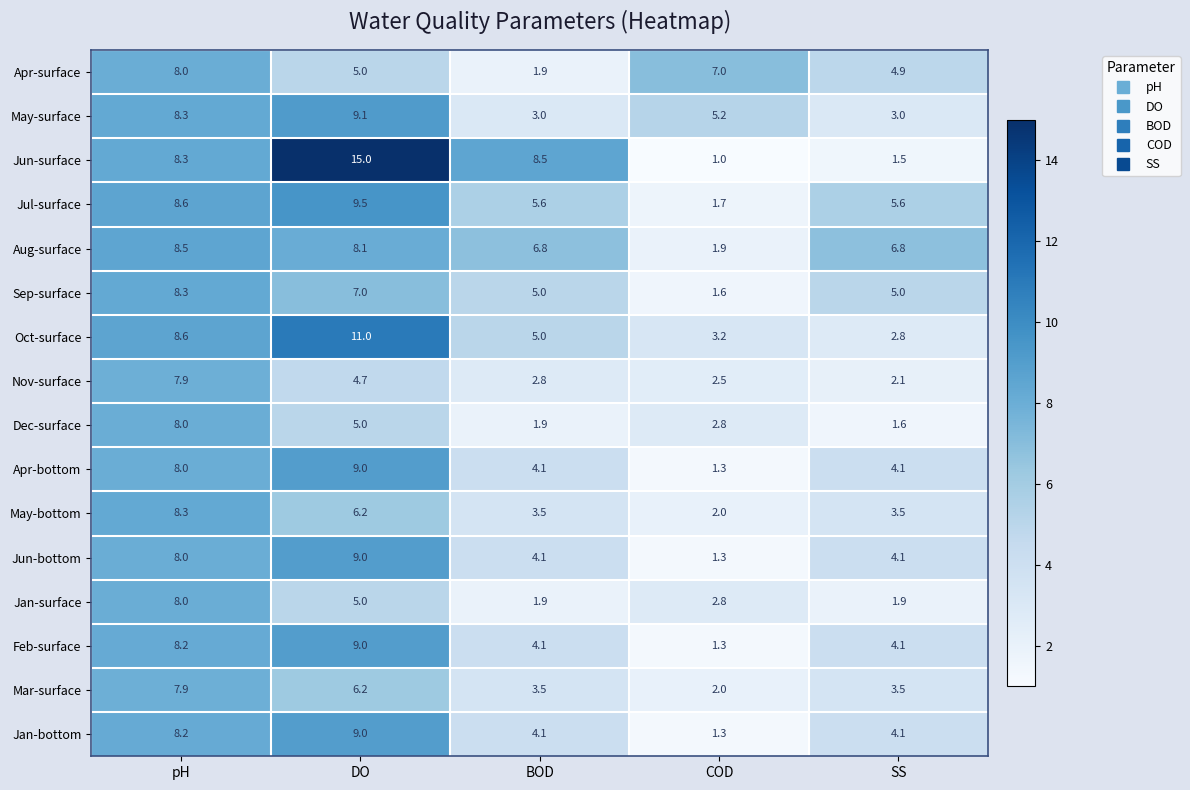

How many distinct data groups are displayed?

16